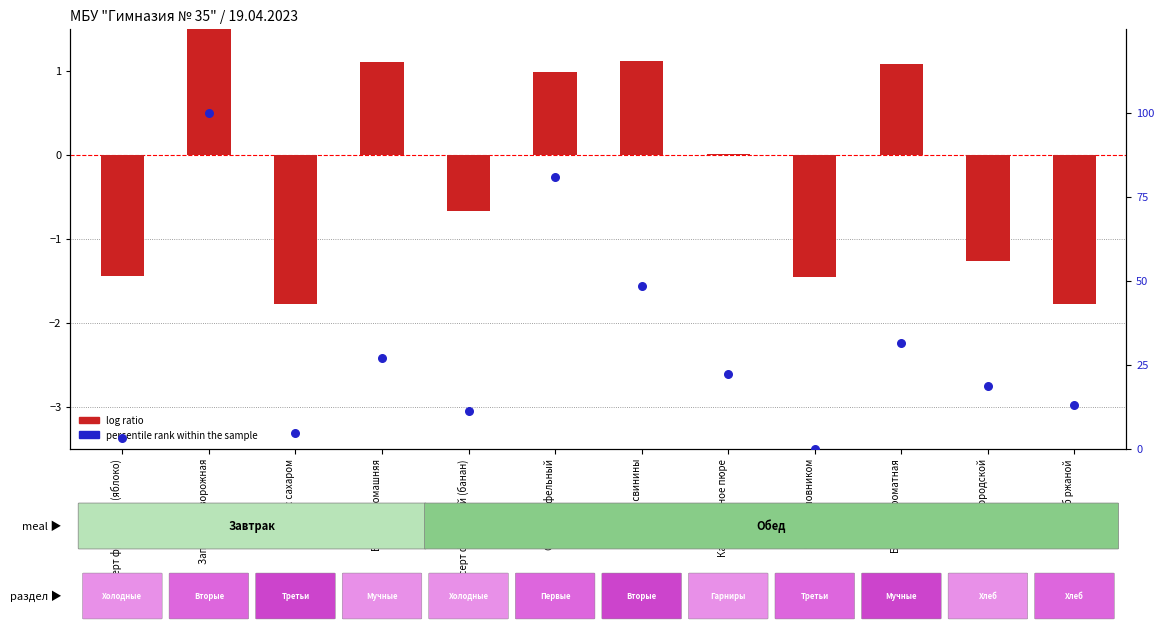

At how many categories does at least one series exceed 80?

2